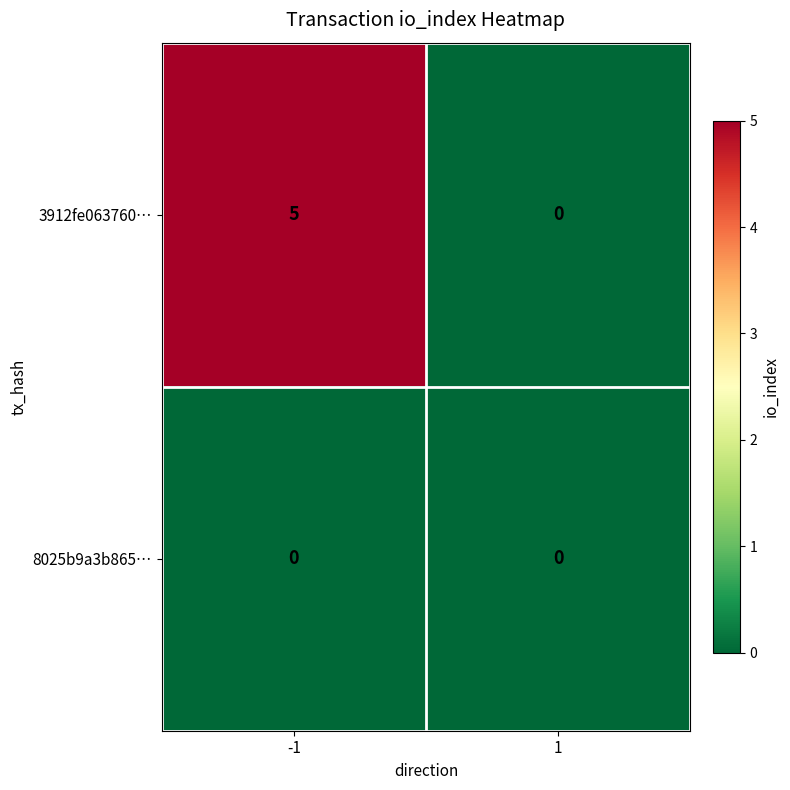

What is the spread (max minus min) of values at -1?

5